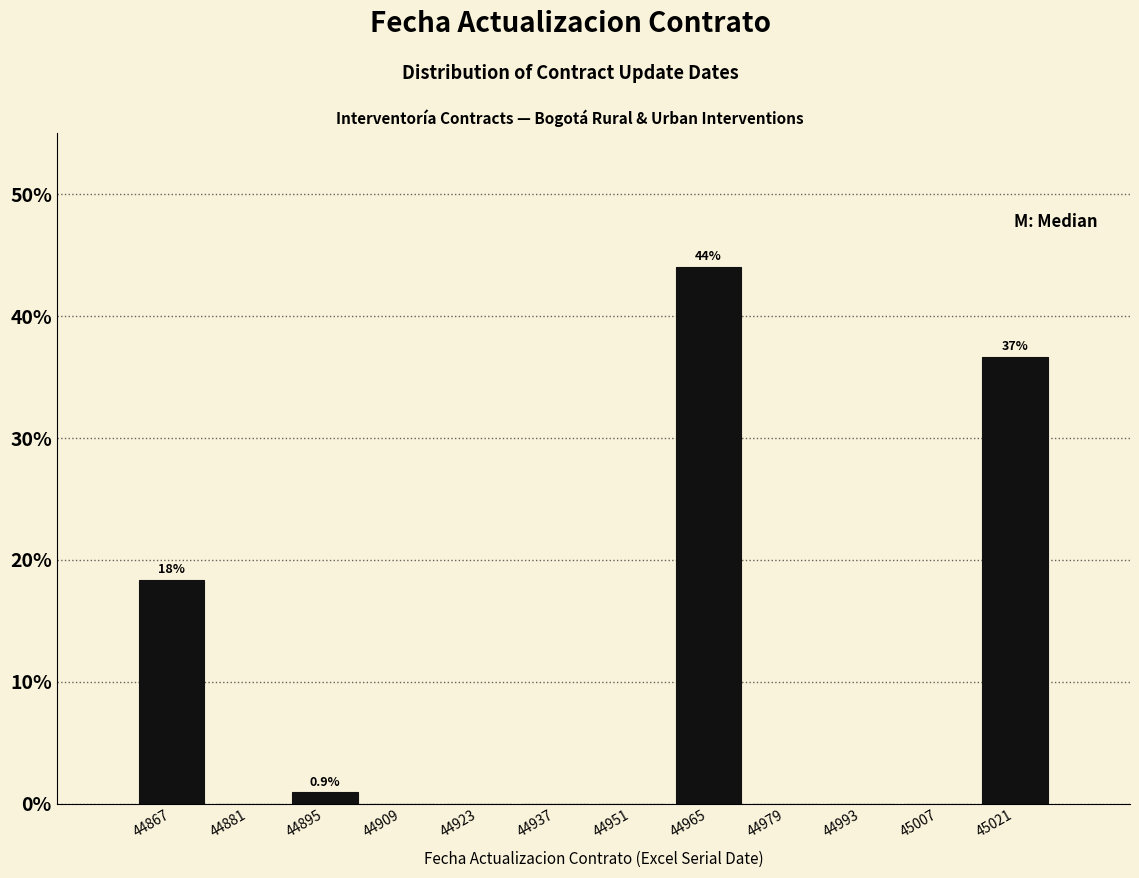

Which range on the x-axis has the tallest bar?

44958 to 44972